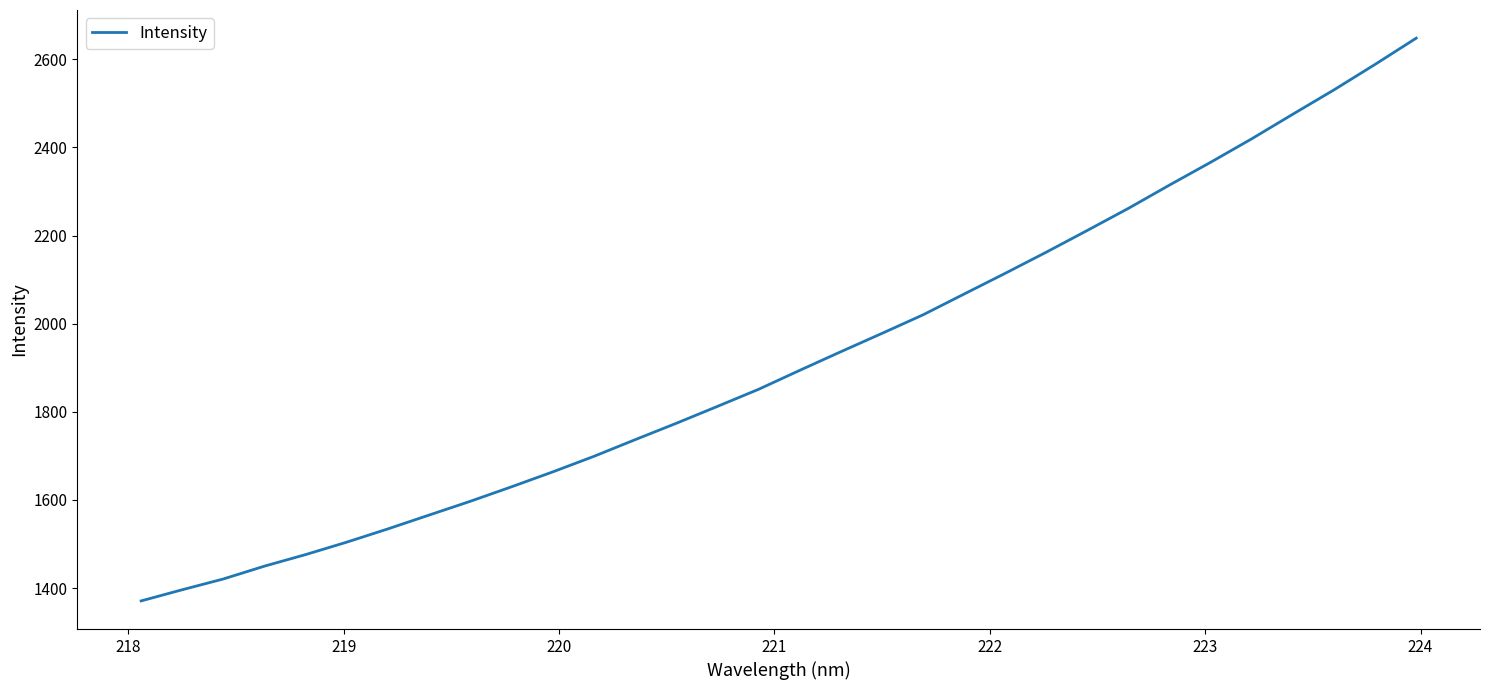

What is the difference between the maximum and minimum values?

1277.1